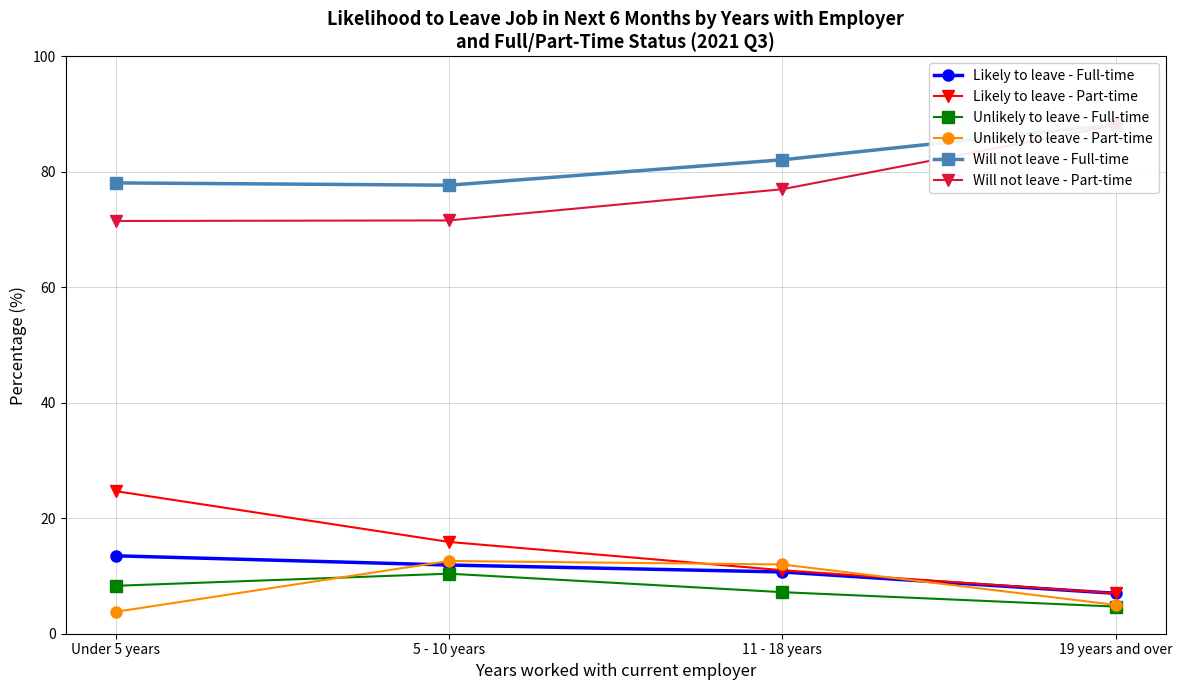

Reading left to right, what are all the values shown in this chart?

Likely to leave - Full-time: 13.5	11.9	10.7	7.0
Likely to leave - Part-time: 24.7	15.9	11.0	7.0
Unlikely to leave - Full-time: 8.3	10.4	7.2	4.7
Unlikely to leave - Part-time: 3.8	12.6	12.0	5.0
Will not leave - Full-time: 78.1	77.7	82.1	88.2
Will not leave - Part-time: 71.5	71.6	77.0	88.1